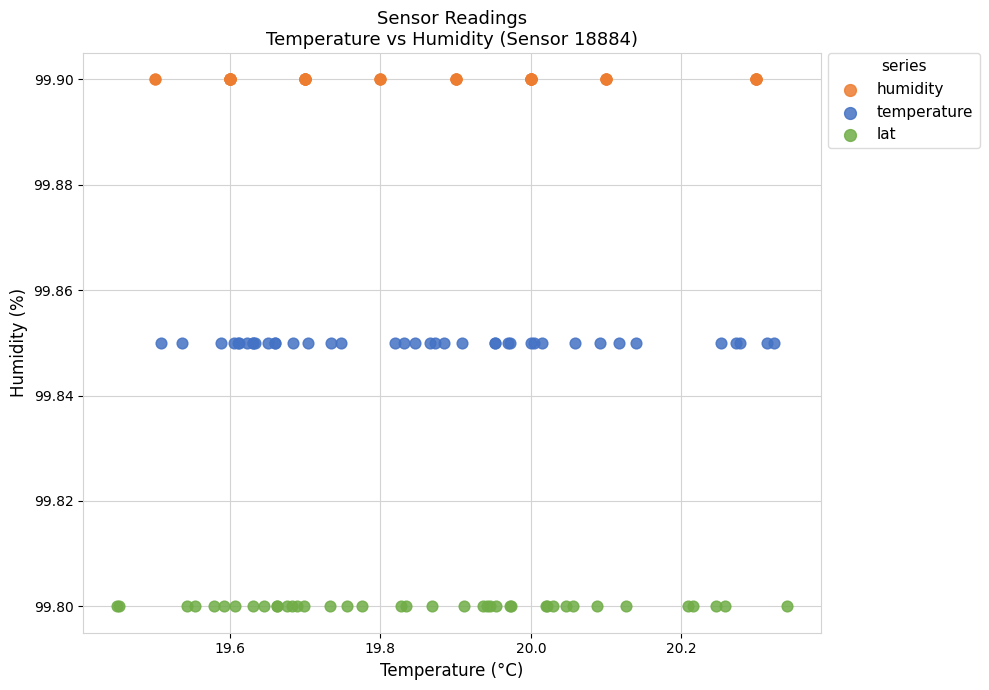

Which series contains the lowest Y value?

lat